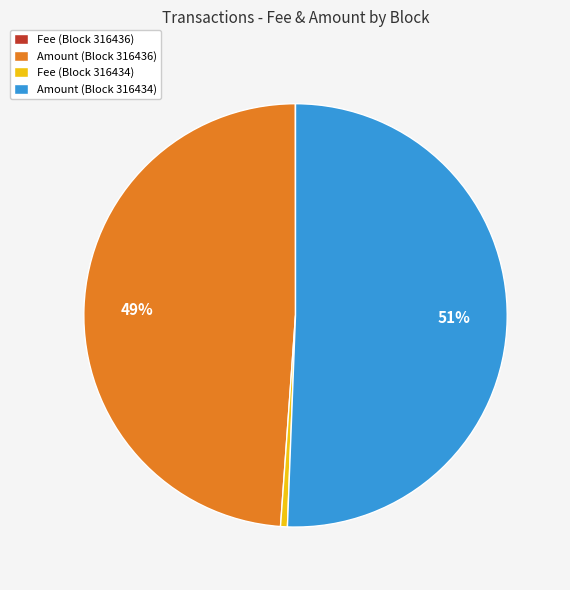

Is it true that Amount (Block 316434) is 64% of the pie?

False